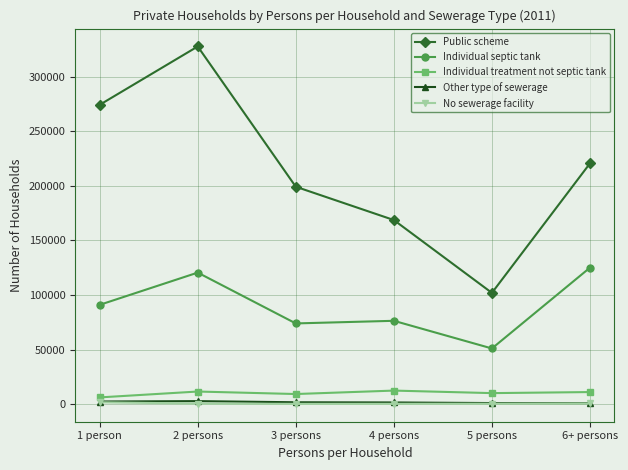

At which category does Individual septic tank reach its first local peak?

2 persons